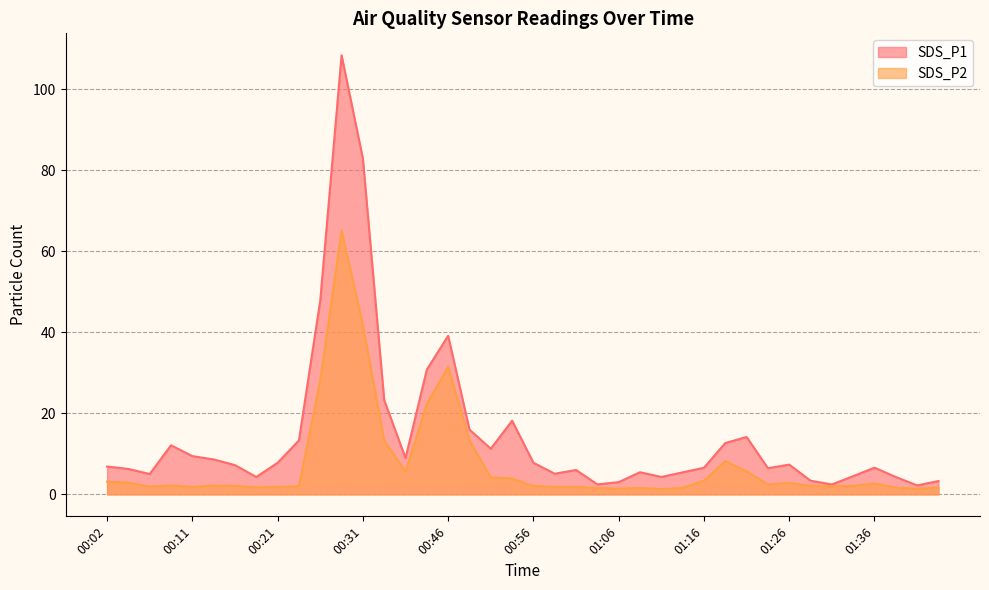

Rank the categories by SDS_P2 value from highest to lowest.

00:28, 00:31, 00:46, 00:26, 00:44, 00:36, 00:49, 01:18, 01:21, 00:39, 00:51, 00:54, 01:16, 00:02, 00:04, 01:26, 01:36, 01:24, 00:09, 00:14, 01:29, 01:34, 00:16, 00:56, 00:24, 01:31, 00:06, 00:11, 00:21, 00:59, 01:01, 00:19, 01:43, 01:39, 01:04, 01:09, 01:14, 01:06, 01:41, 01:11